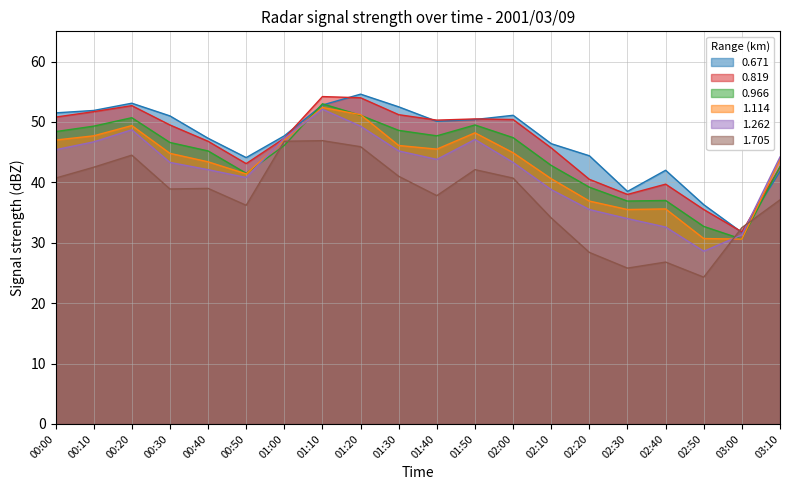

Which label corresponds to the smallest value in the chart?

02:50